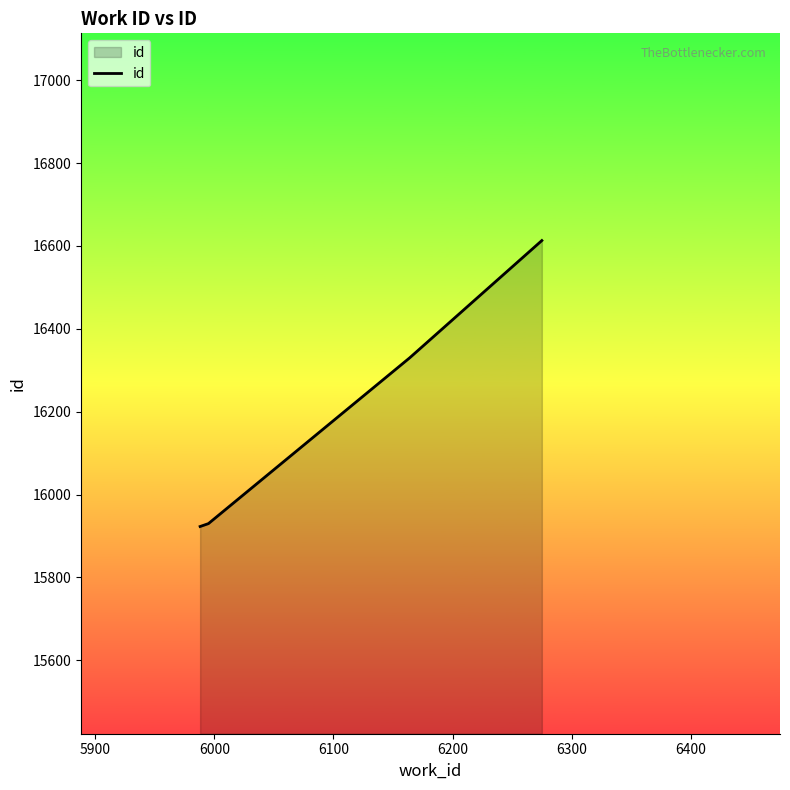

How many lines are shown in the chart?

1